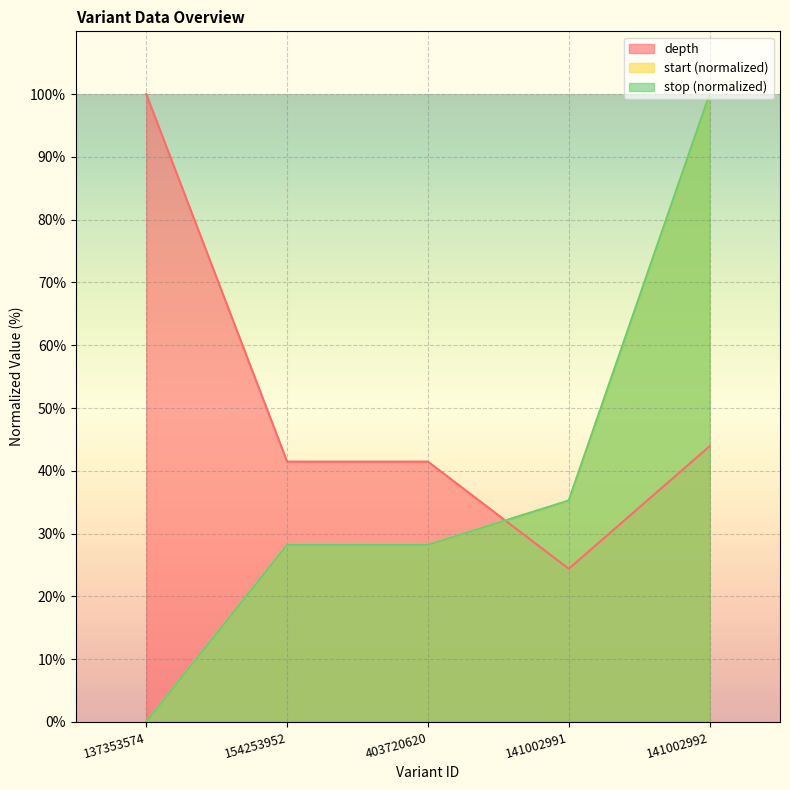

How many times do stop and depth cross each other?

1